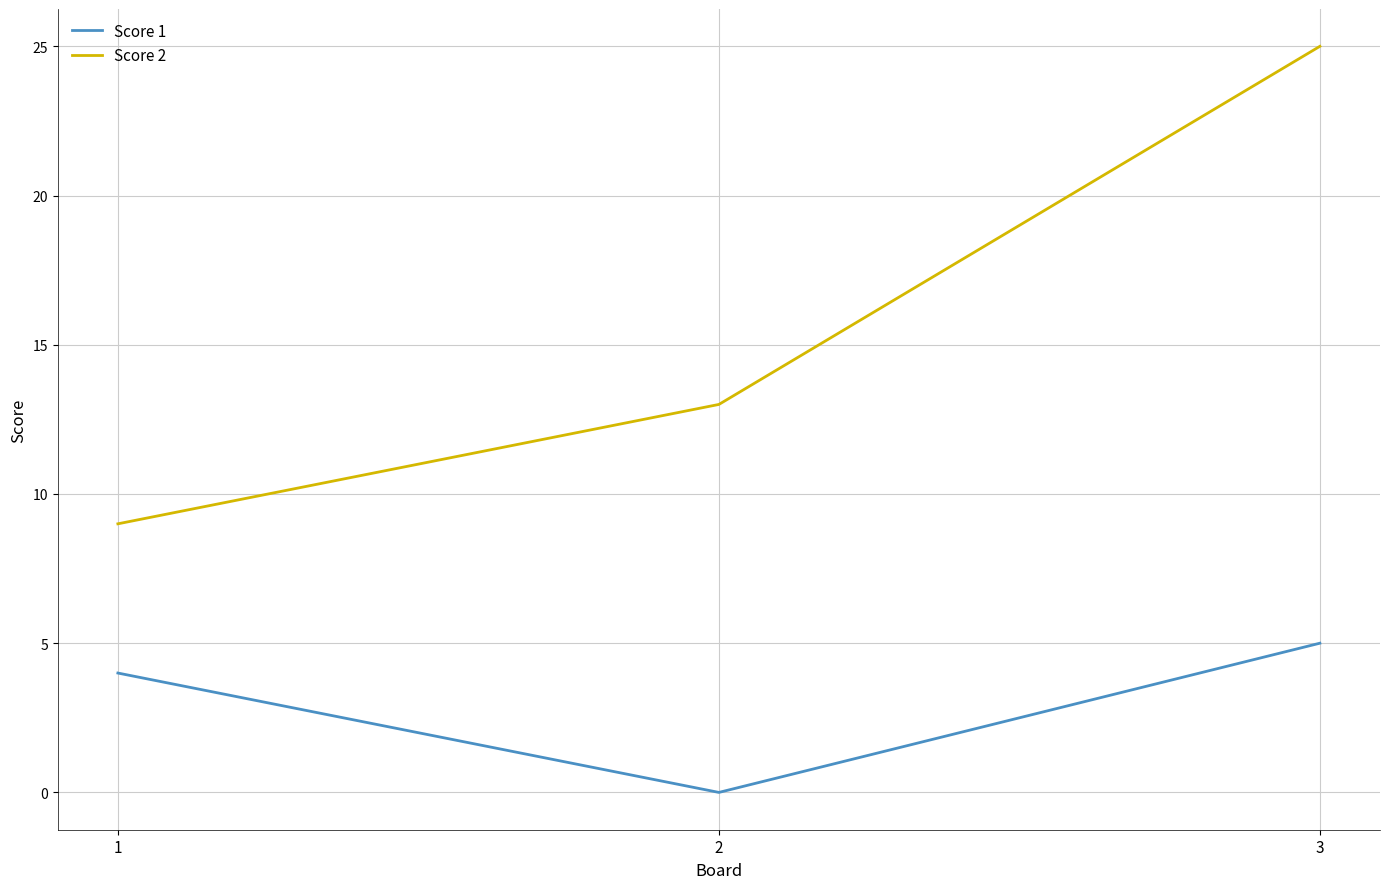

Reading left to right, what are all the values shown in this chart?

Score 1: 4	0	5
Score 2: 9	13	25